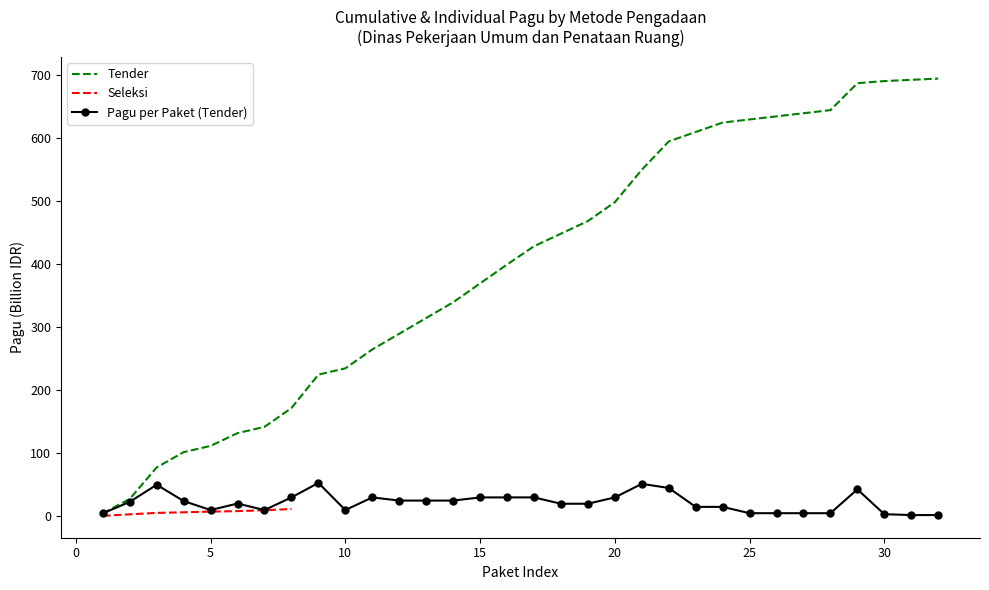

What is the maximum value for Tender?

693.7